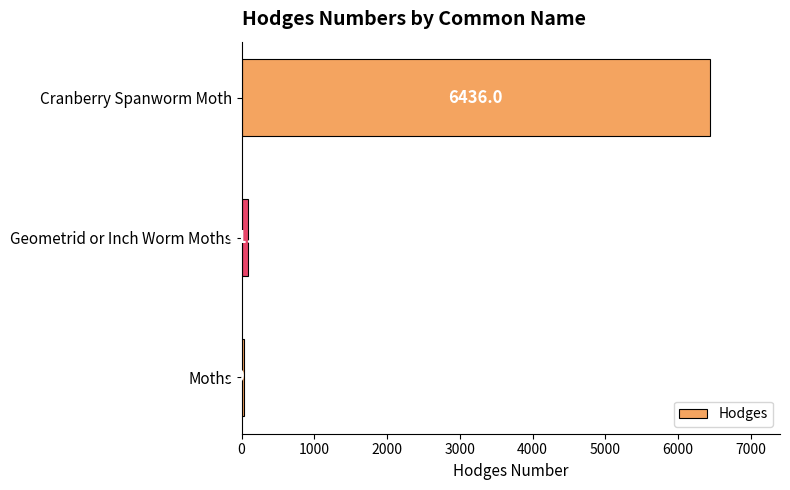

Where is the data nearest to the value 3232?

Geometrid or Inch Worm Moths